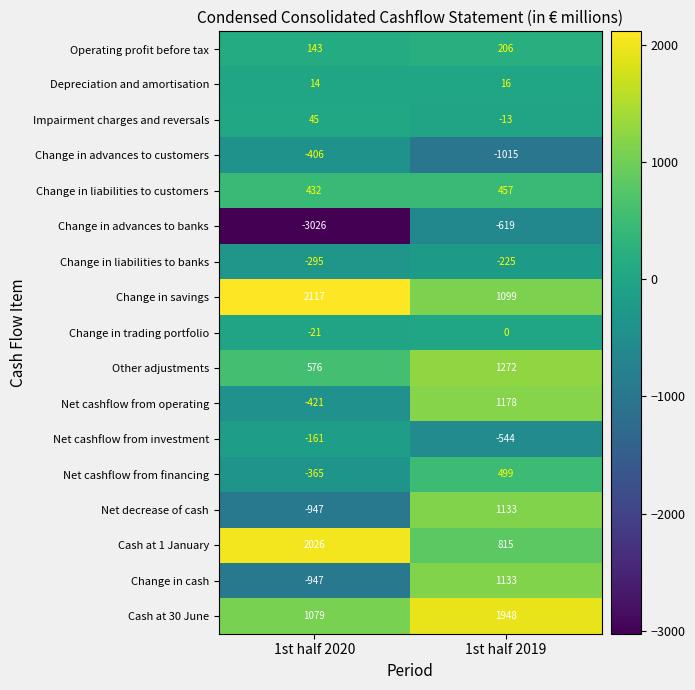

What is the total value across all series at 1st half 2020?

-157